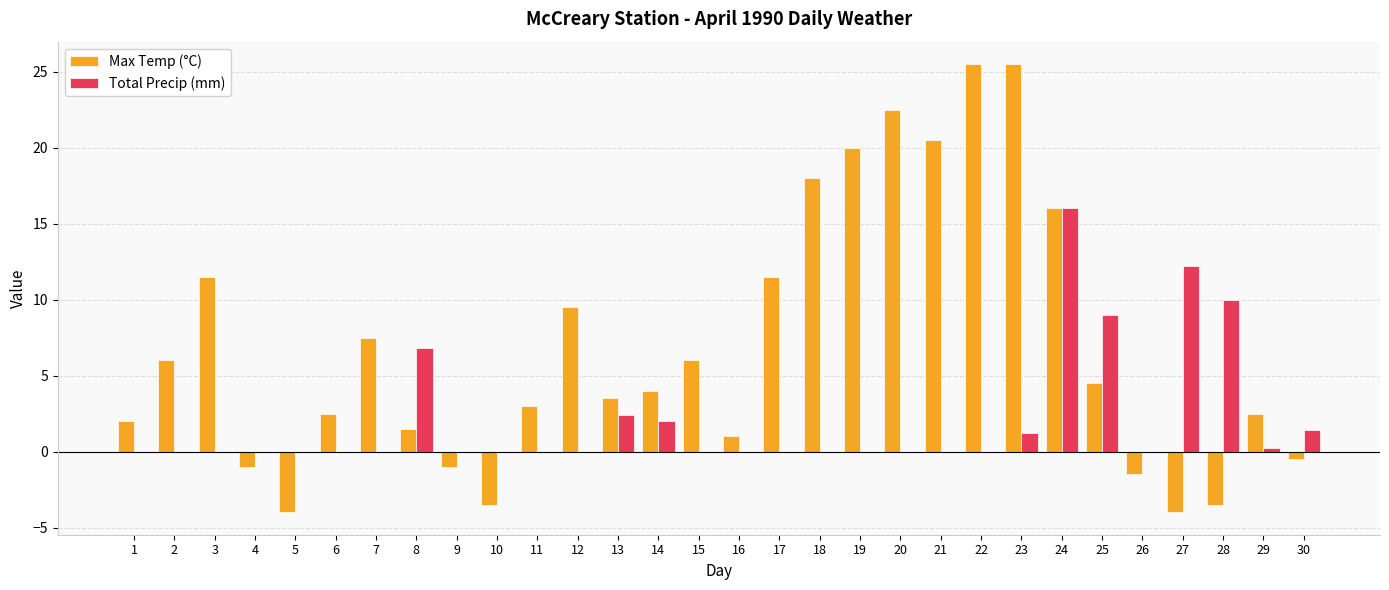

At which category is the sum across all series the highest?

24